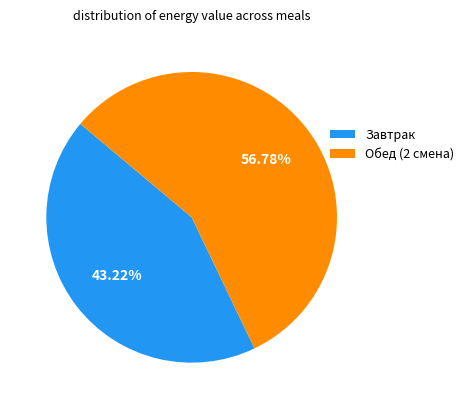

True or false: Обед (2 смена) accounts for 43% of the total.

False